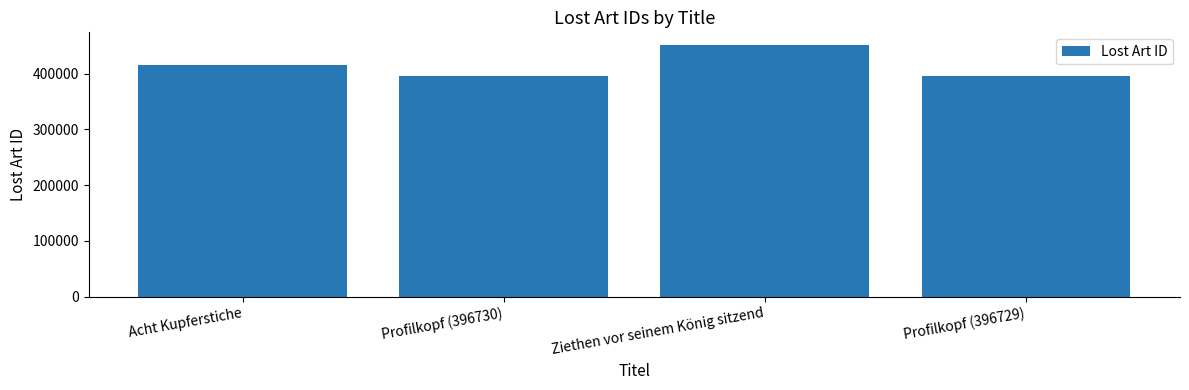

Which category has the highest value across all series?

Ziethen vor seinem König sitzend